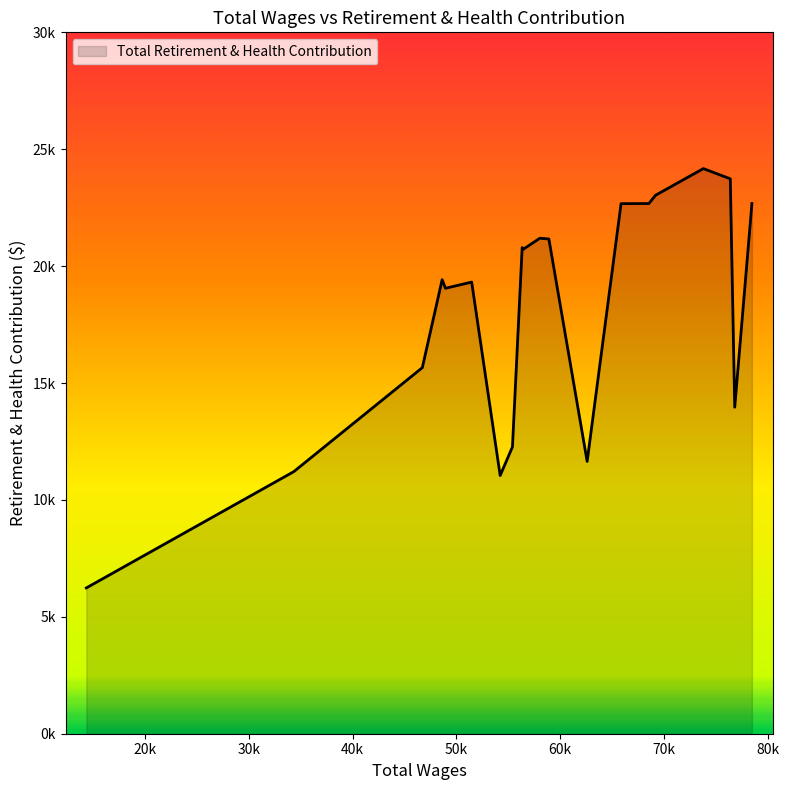

How many points are higher than both their immediate neighbors (excluding endpoints)?

5